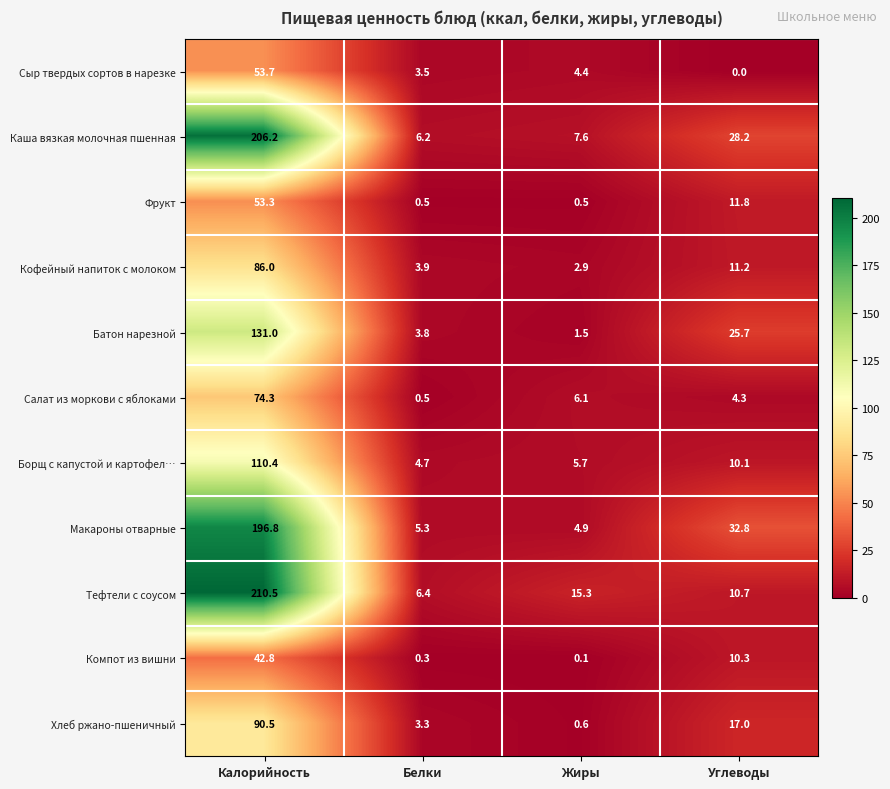

Count the number of data series in this chart.

11